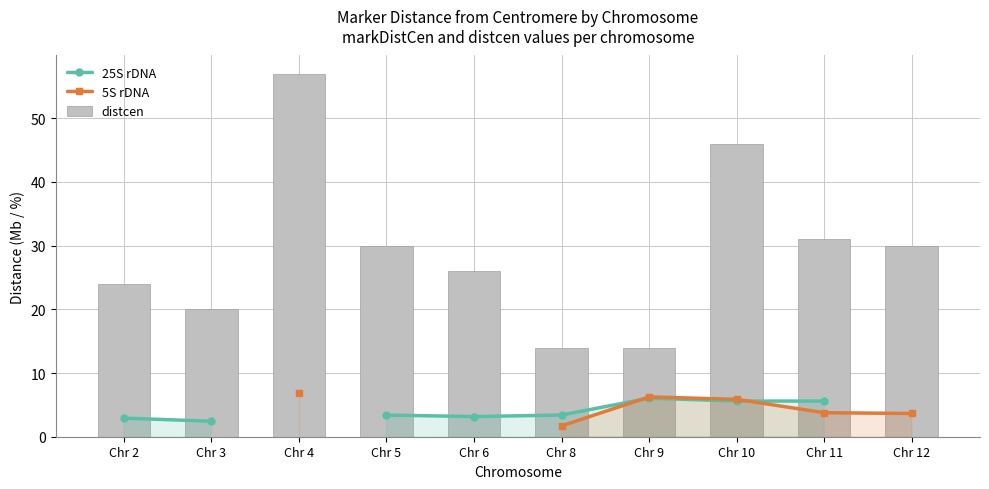

True or false: 25S rDNA has a value of 5.6 at Chr 5.

False